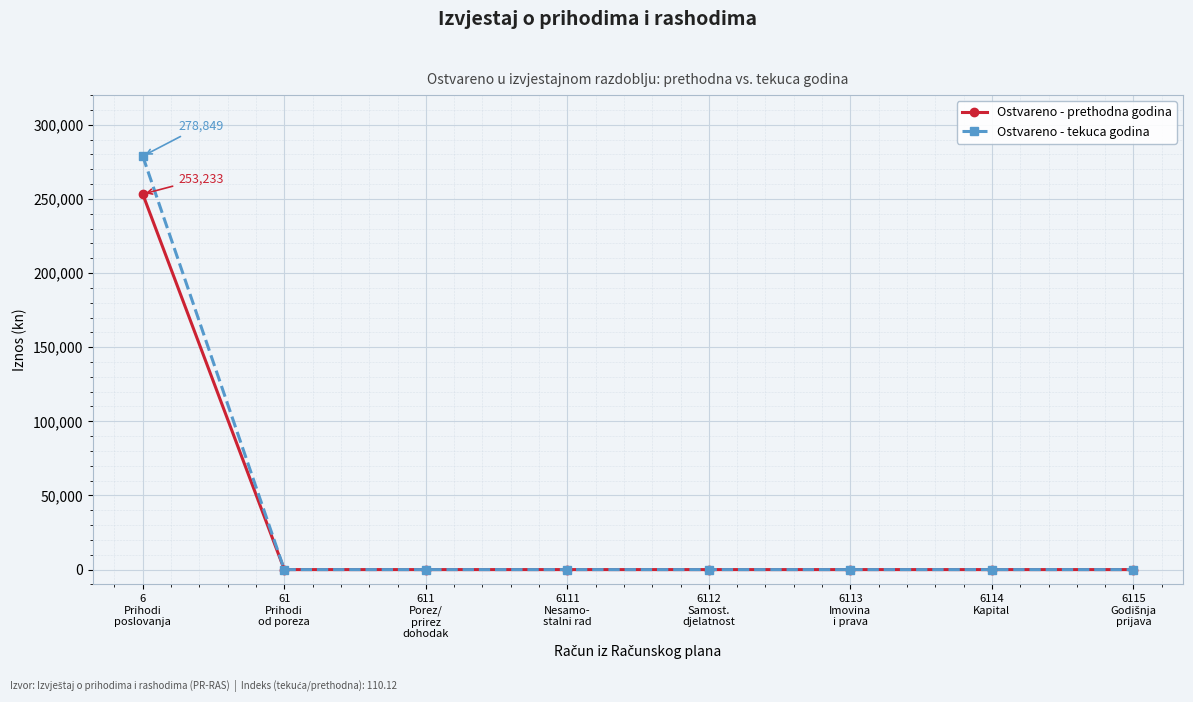

Is this an area chart (filled region under the line)?

No